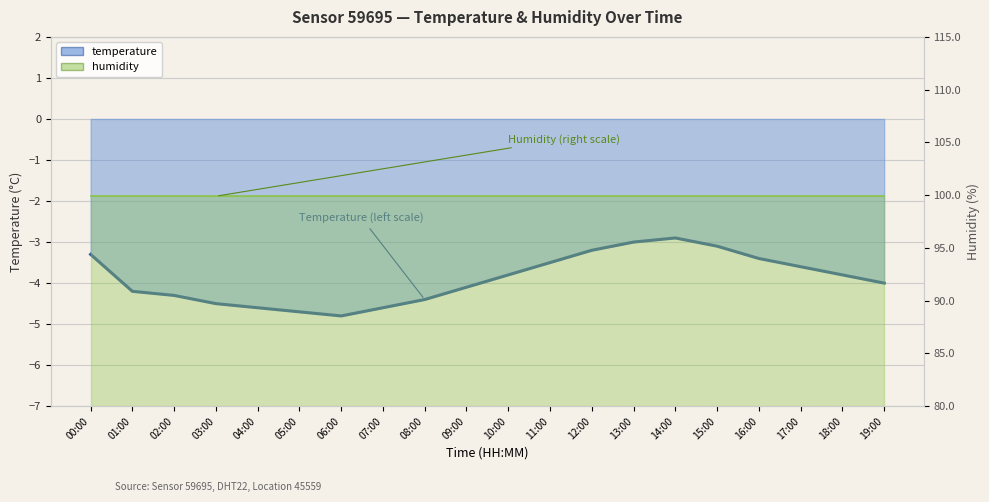

Which has a higher value, 15:00 or 09:00?

15:00